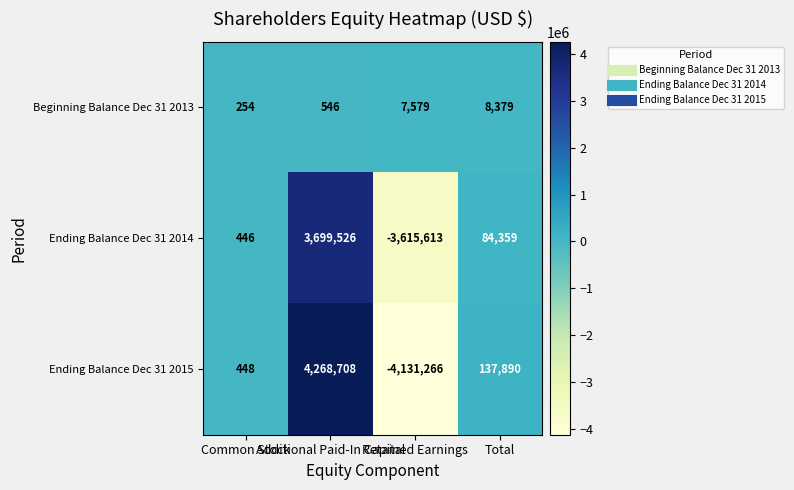

What is the difference between the second highest and minimum values in the Ending Balance Dec 31 2014 series?

3699972